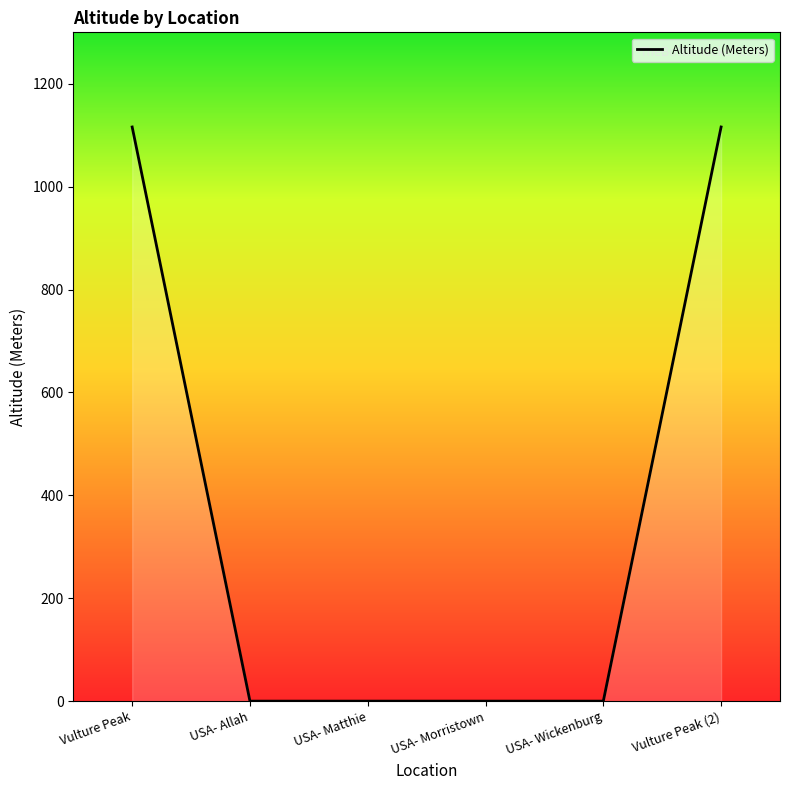

How many series are shown in this chart?

1